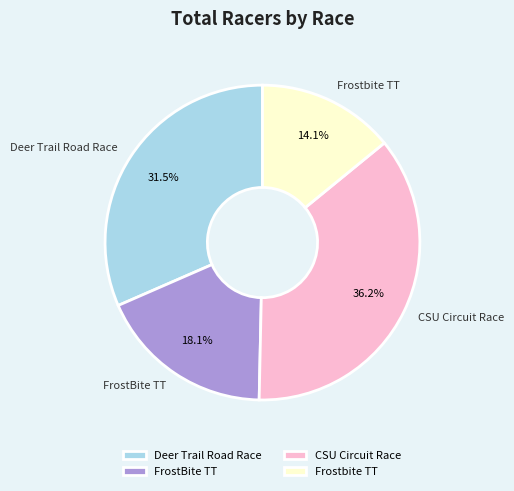

How many segments does this pie chart have?

4